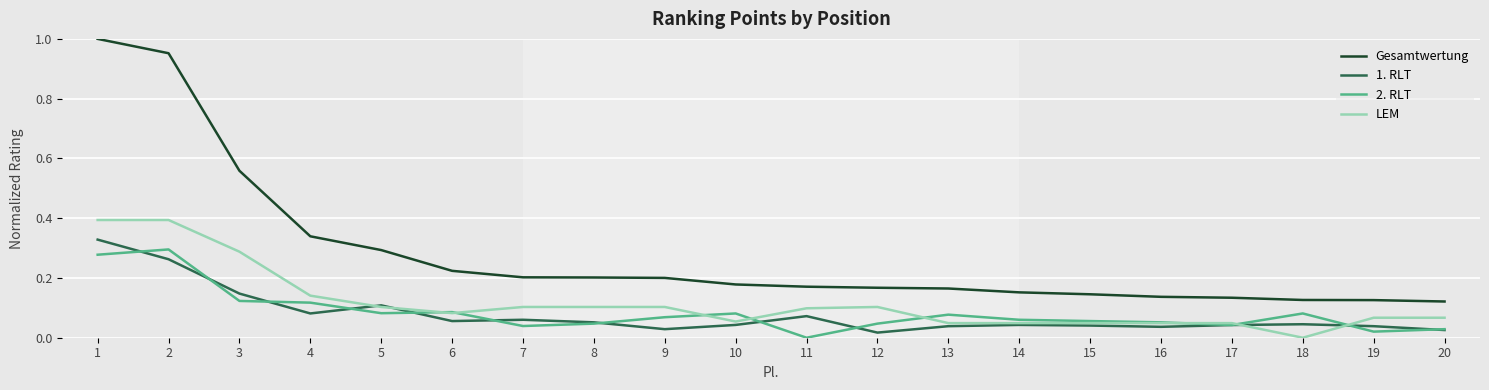

The value of LEM at 13 is 0.0. True or false?

True